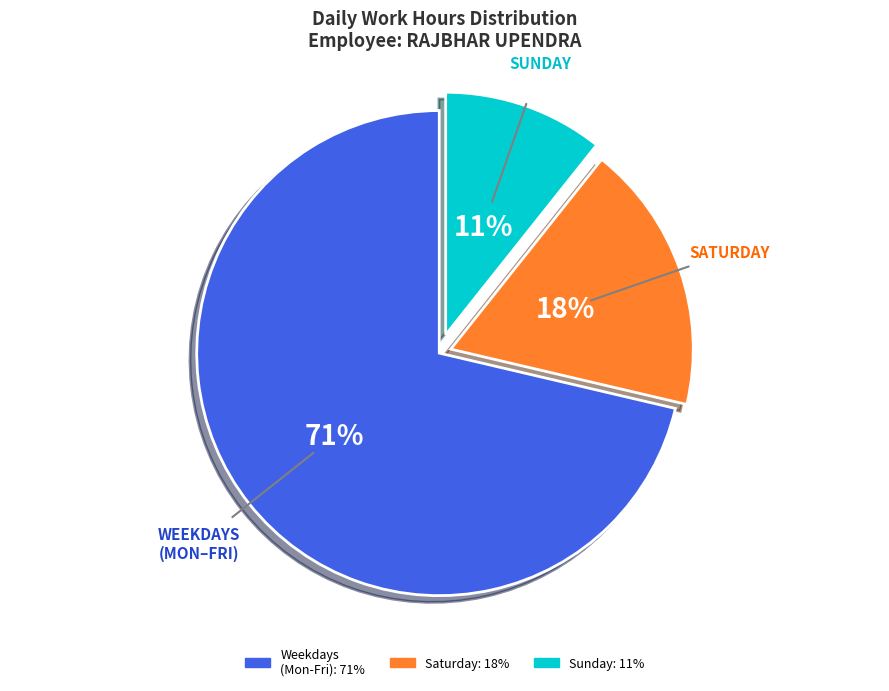

To the nearest percent, what is the average slice percentage?

33%